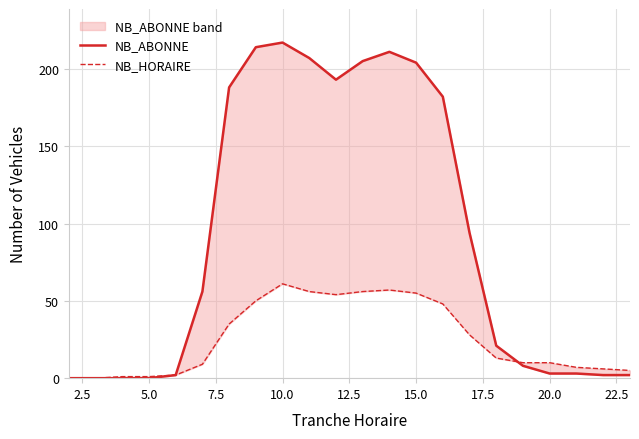

True or false: NB_HORAIRE has more than 1 interior local peaks.

True